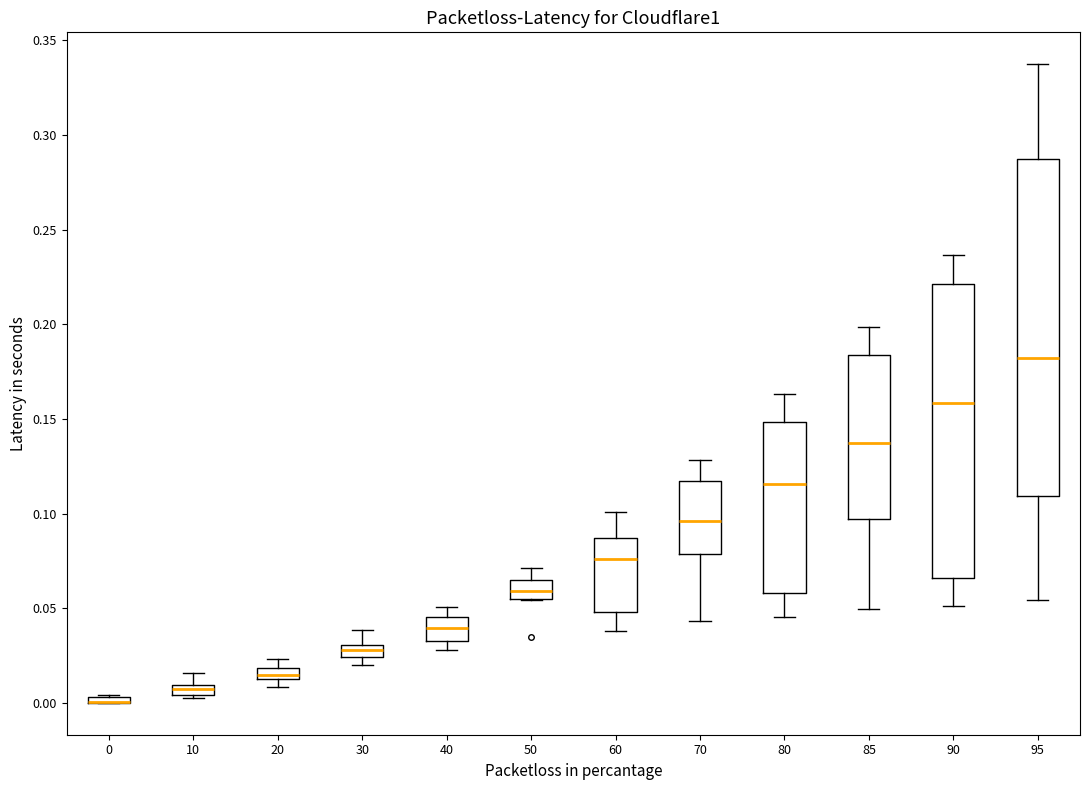

Where does the upper whisker of the box at x = 30 end on the y-axis? The values are not printed on the chart, so give them approximately, as read against the axis.

0.040